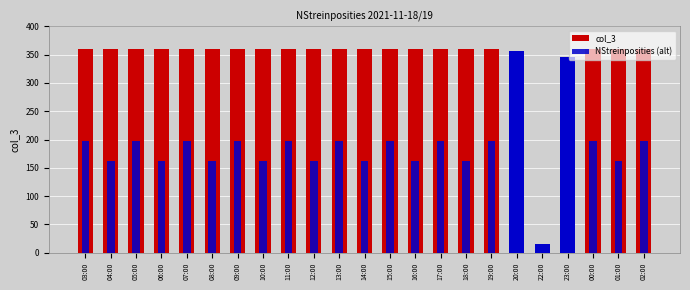

Which has a higher value, 10:00 or 04:00?

10:00